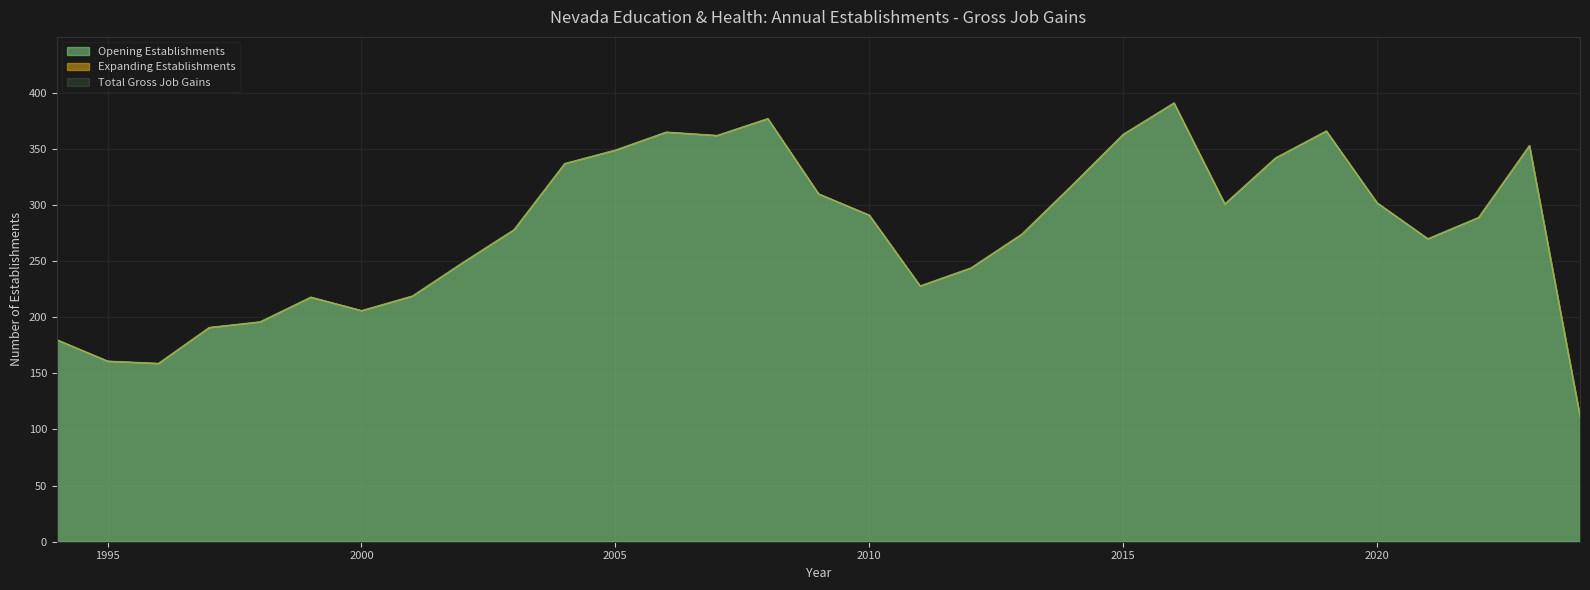

At which category is the sum across all series the highest?

2016